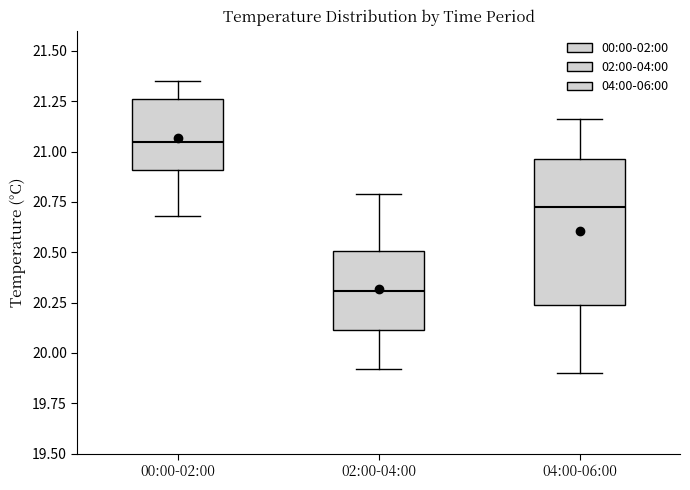

Reading left to right, read every box against the y-axis: the position of its median line, the range the box covers, and the ends of its whiskers. The values are not printed on the chart, so give them approximately, as read against the axis.

00:00-02:00: median 21.05, box 20.90 to 21.25, whiskers 20.70 to 21.35
02:00-04:00: median 20.30, box 20.10 to 20.50, whiskers 19.90 to 20.80
04:00-06:00: median 20.75, box 20.25 to 20.95, whiskers 19.90 to 21.15